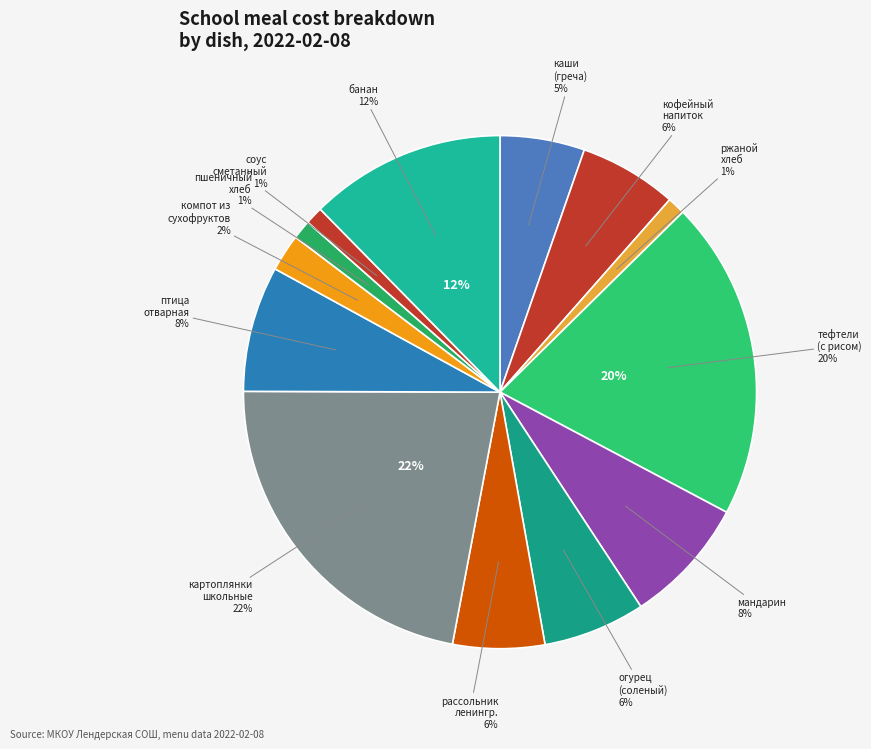

Which slice is the smallest?

соус сметанный с томатом